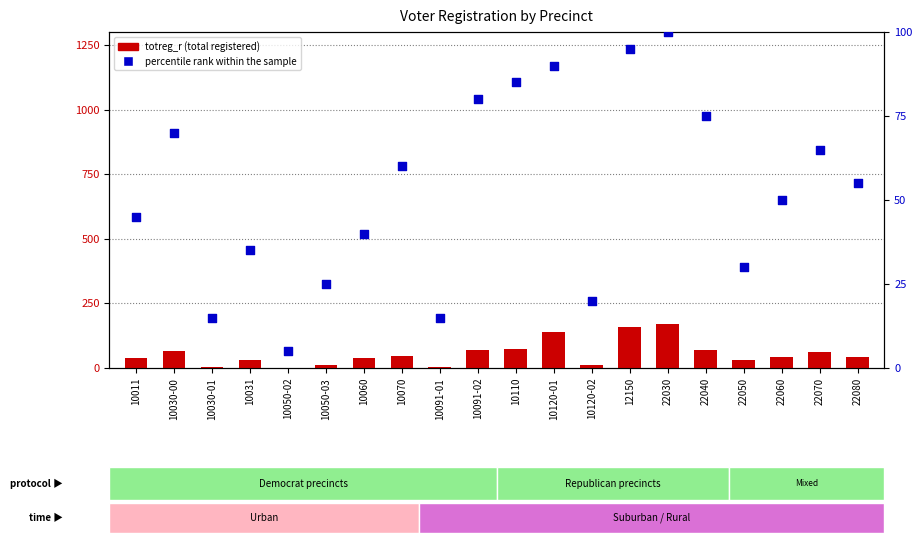

Which series reaches the maximum Y coordinate?

totreg_r